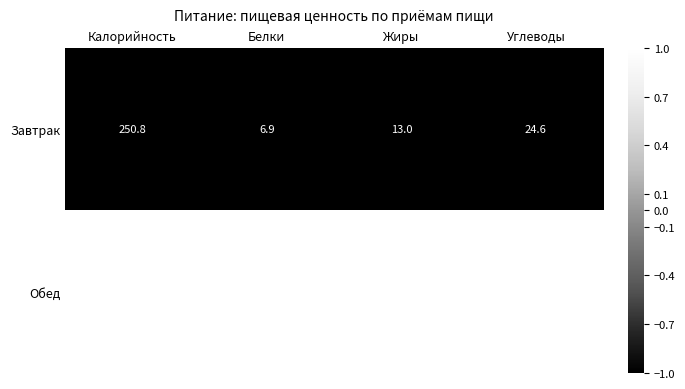

Is the value of Завтрак at Белки greater than the value of Обед at Белки?

No